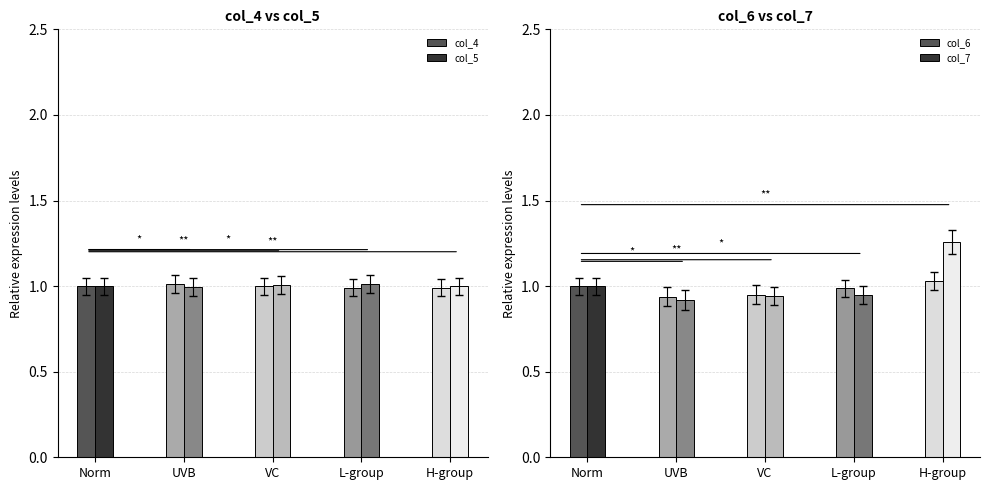

Which series has the largest total across all categories?

col_7